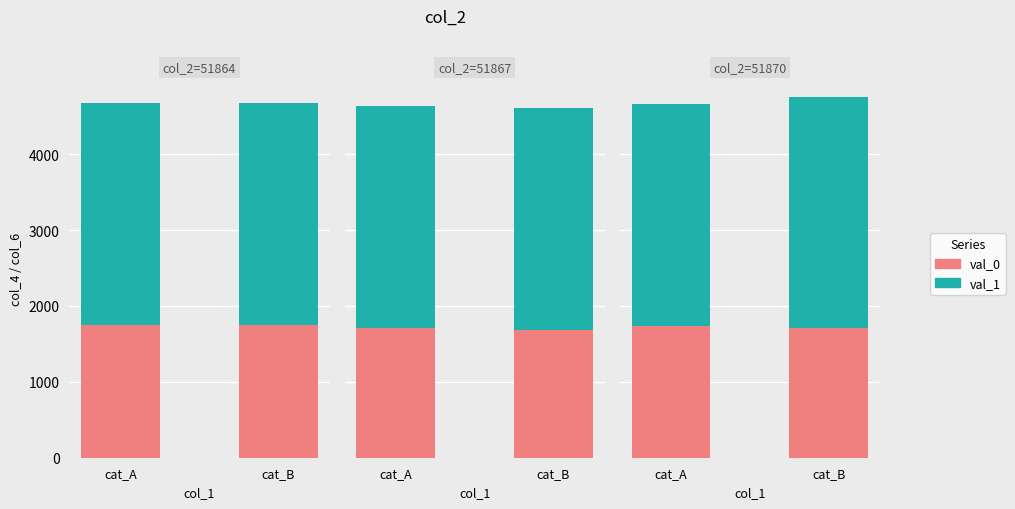

Which series has the widest spread of values?

val_1